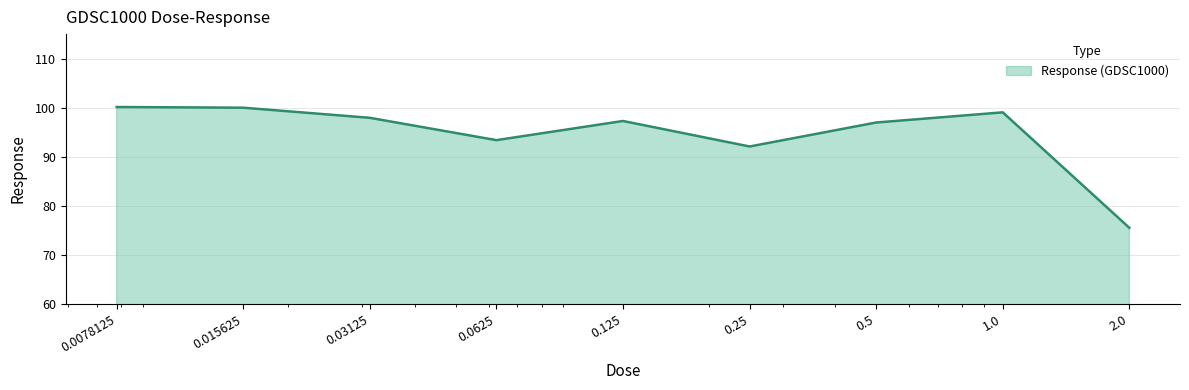

How many interior local valleys (lower than both neighbors) does the data have?

2